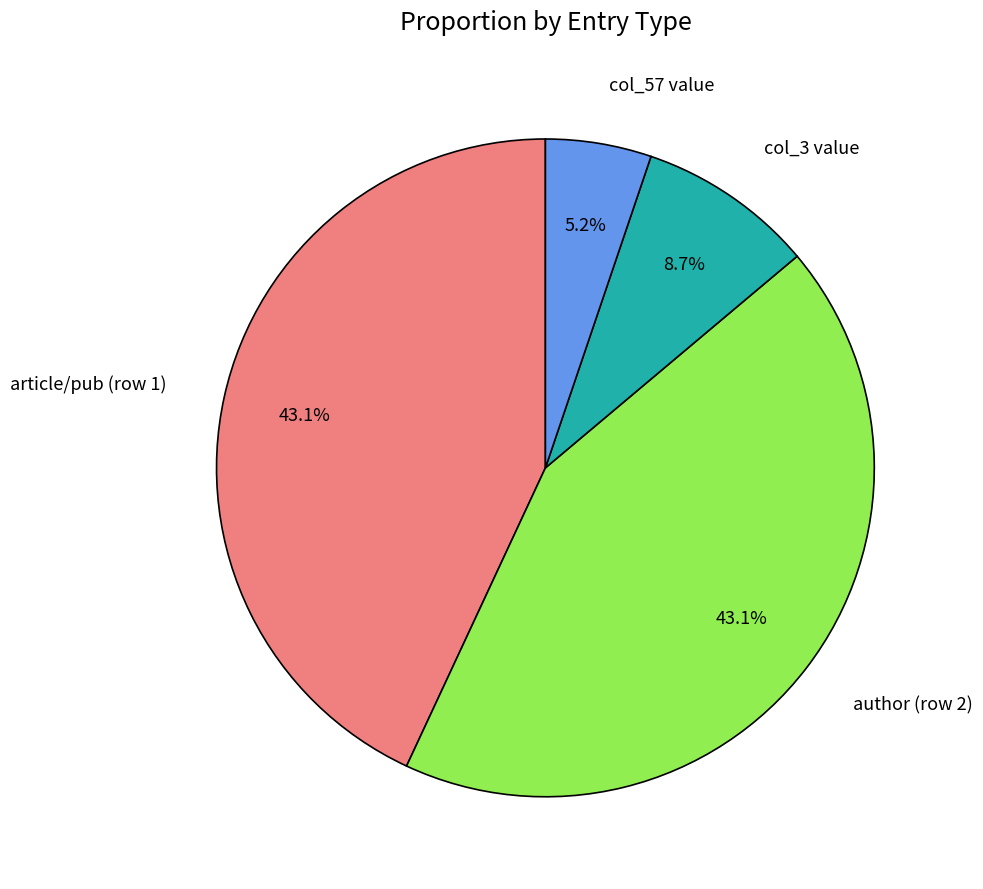

Is there any slice that represents more than half of the pie?

No